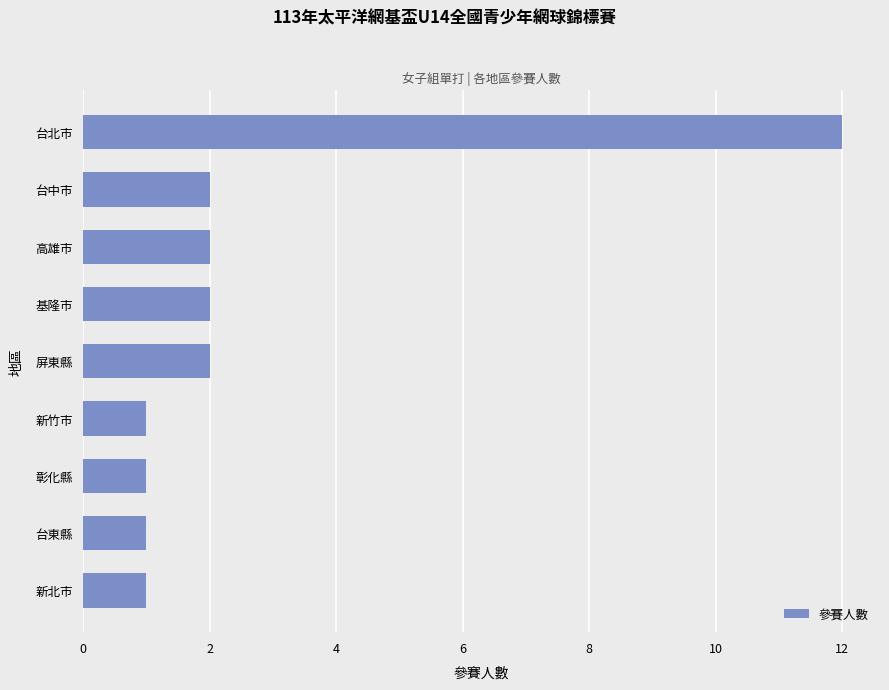

What is the smallest value displayed?

1